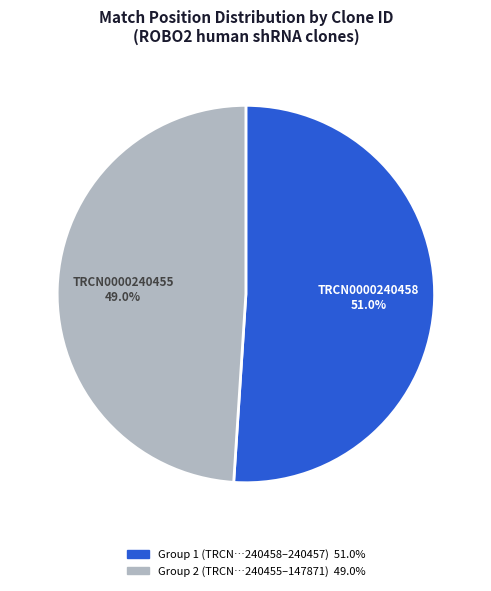

Is there any slice that represents more than half of the pie?

Yes